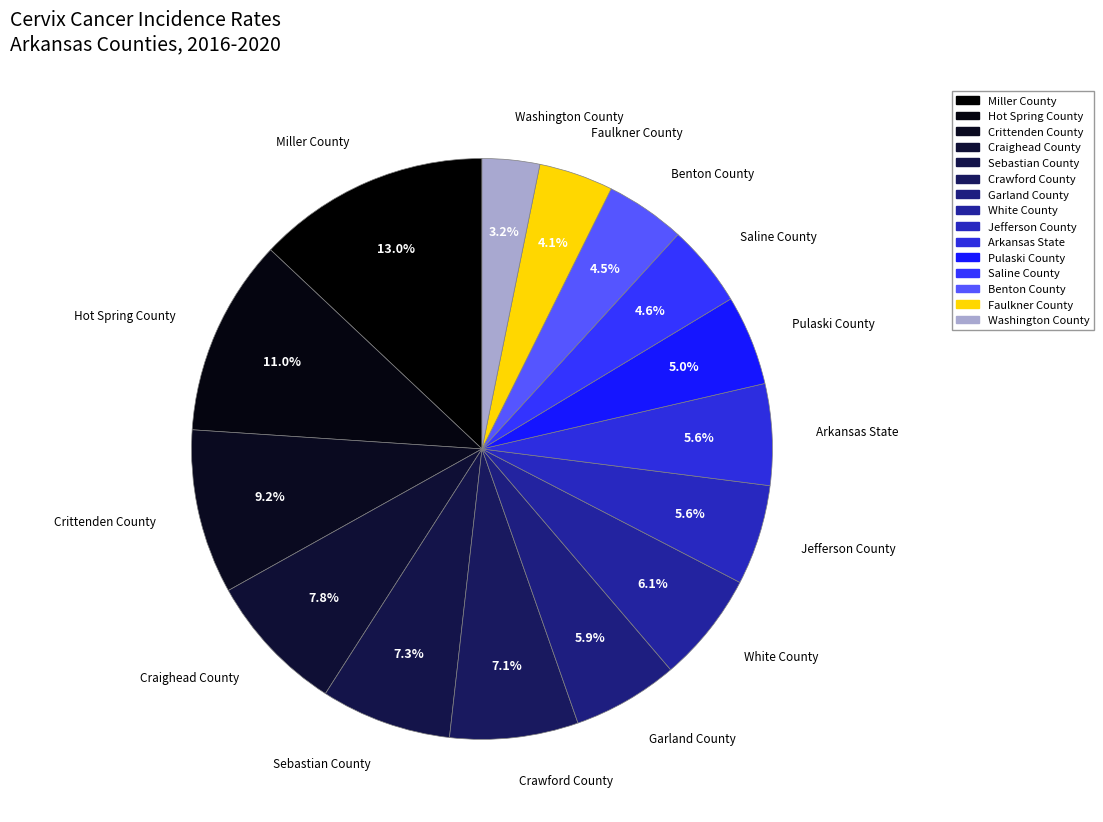

What percentage is NOT represented by Benton County?

95.5%